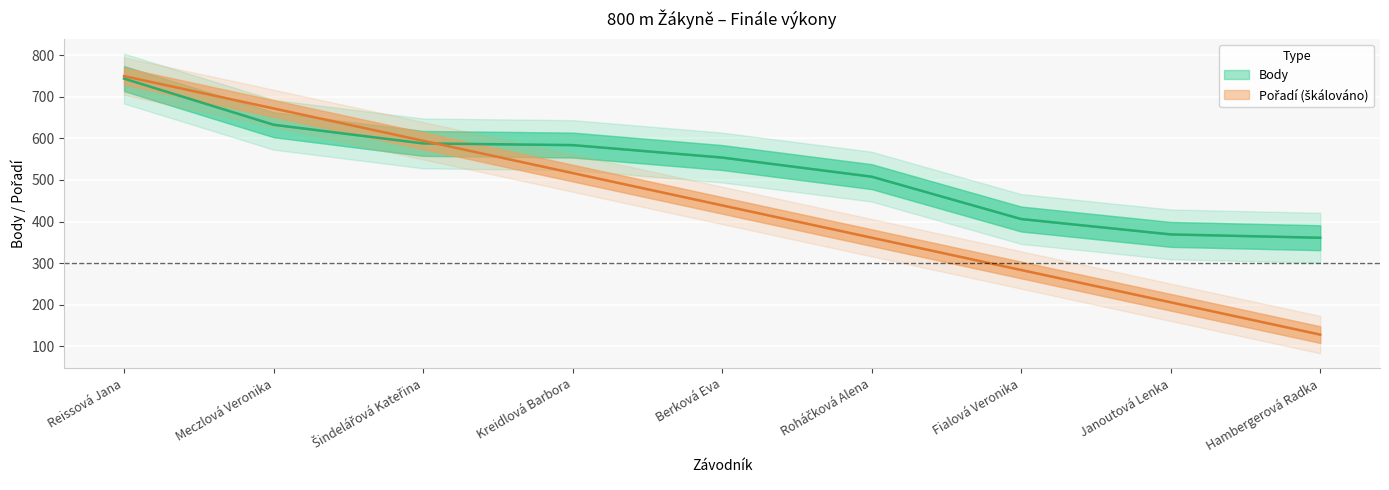

Reading right to left, extract all data points from this chart.

Pořadí: 127.8	205.6	283.3	361.1	438.9	516.7	594.4	672.2	750.0
Body: 361.0	369.0	406.0	508.0	554.0	584.0	588.0	633.0	744.0